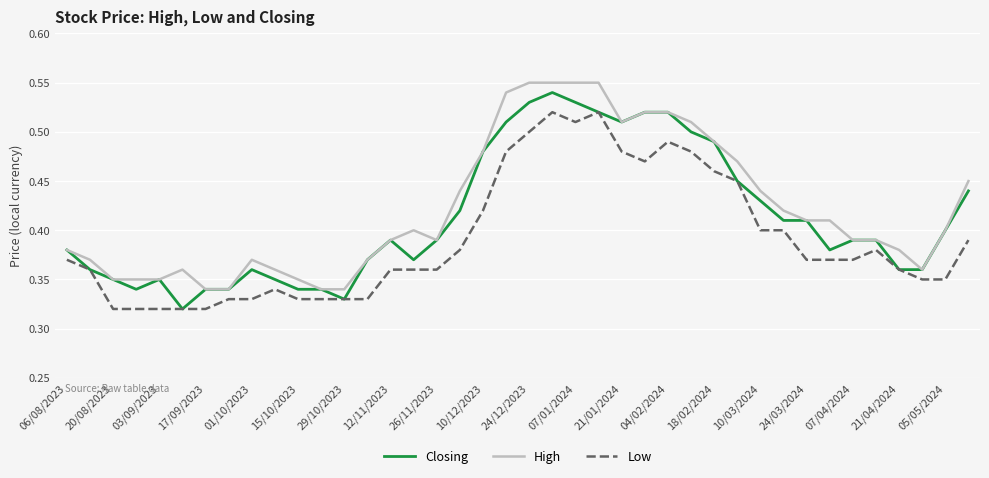

True or false: Low and High cross at least once.

False